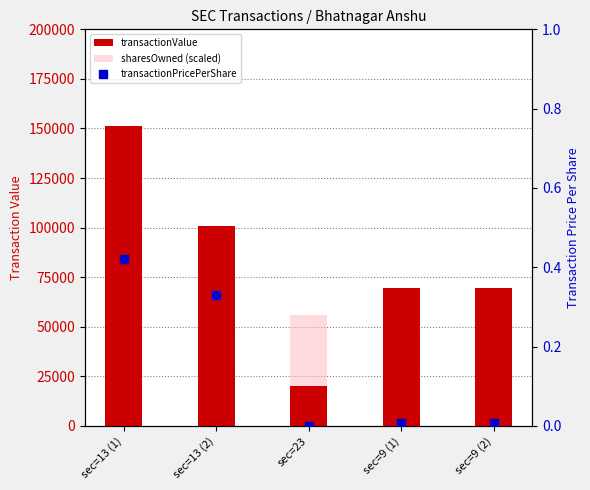

Which series has the largest total across all categories?

transactionValue